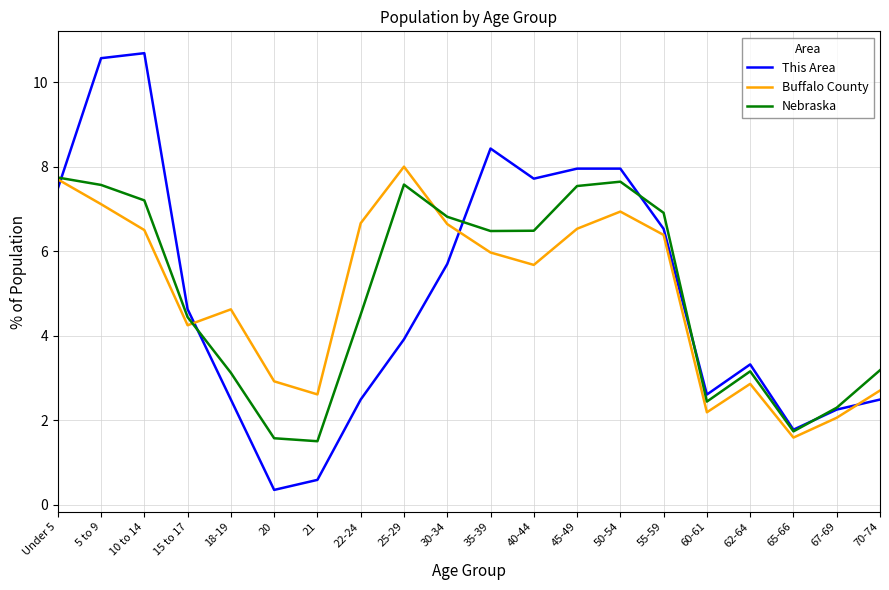

What position from the right is 15 to 17?

17